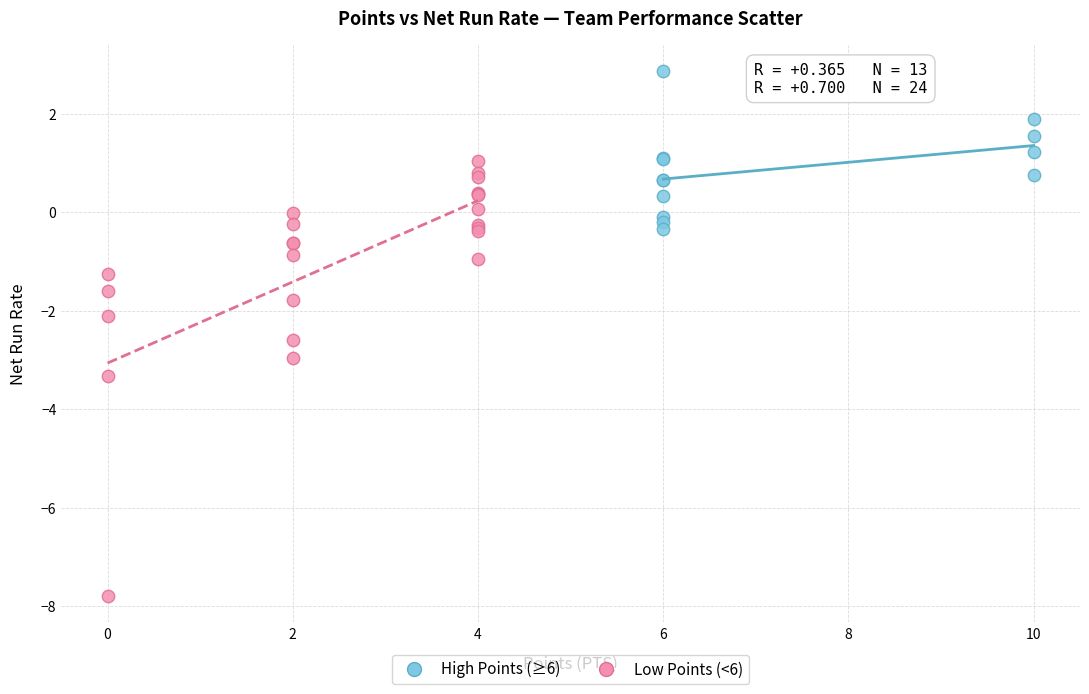

Which series contains the lowest Y value?

Low Points (<6)